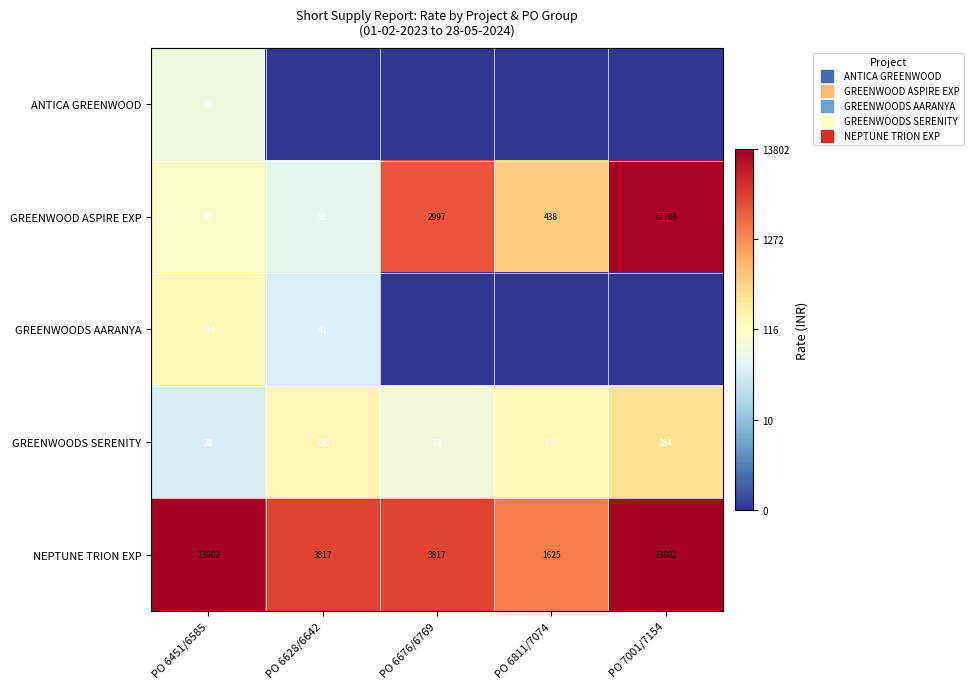

At how many categories does at least one series exceed 7?

5